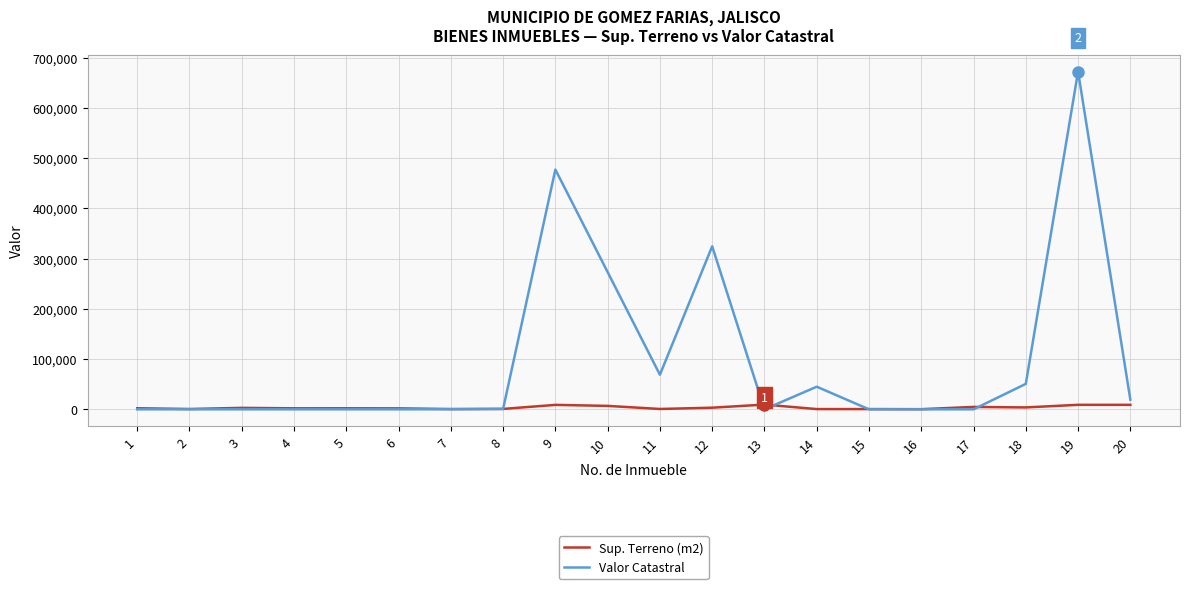

Rank the series by their average value, from lowest to highest.

Sup. Terreno (m2), Valor Catastral